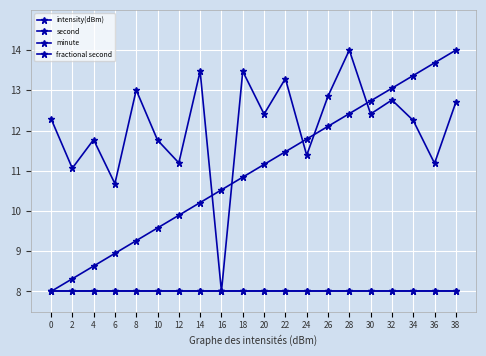

At how many categories does at least one series exceed 11?

18